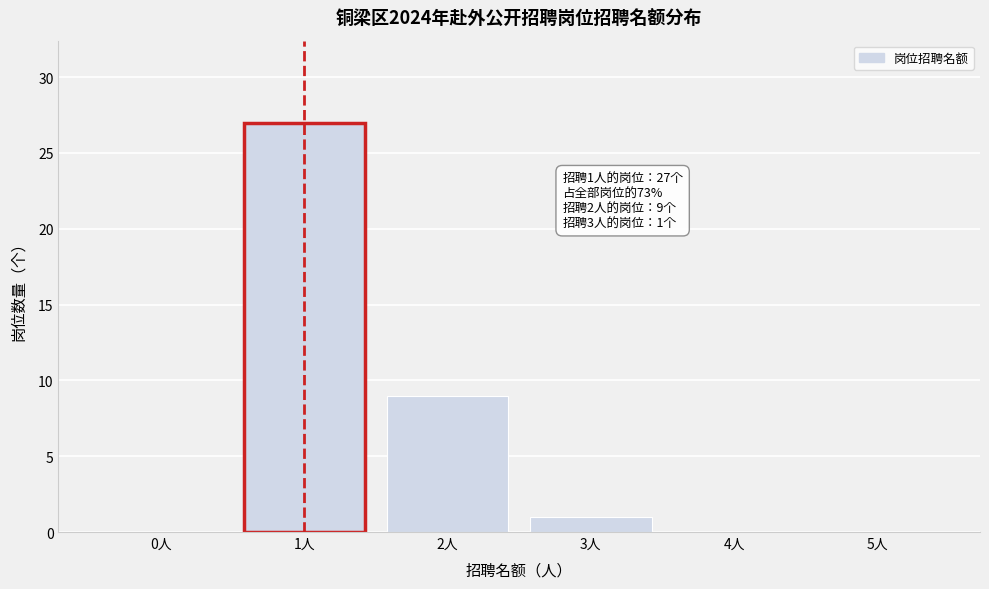

Reading left to right, what are all the values shown in this chart?

0人=0	1人=27	2人=9	3人=1	4人=0	5人=0